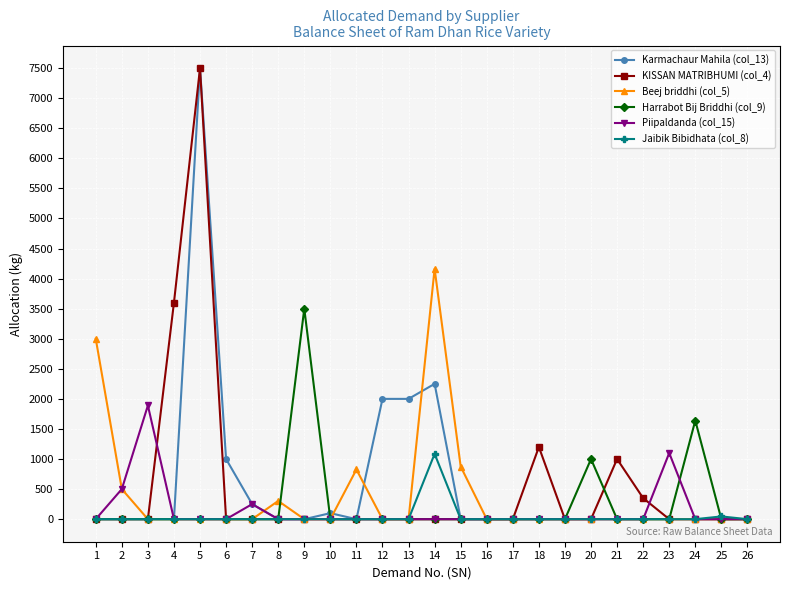

True or false: KISSAN MATRIBHUMI (col_4) has more than 0 interior local peaks.

True